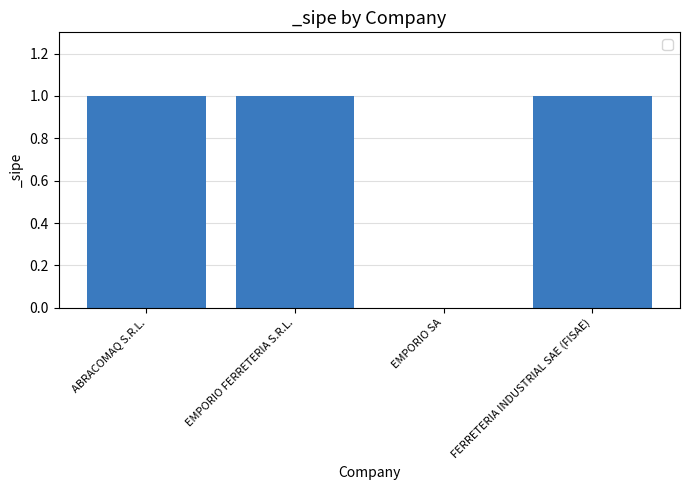

The value at EMPORIO FERRETERIA S.R.L. is 1. True or false?

True